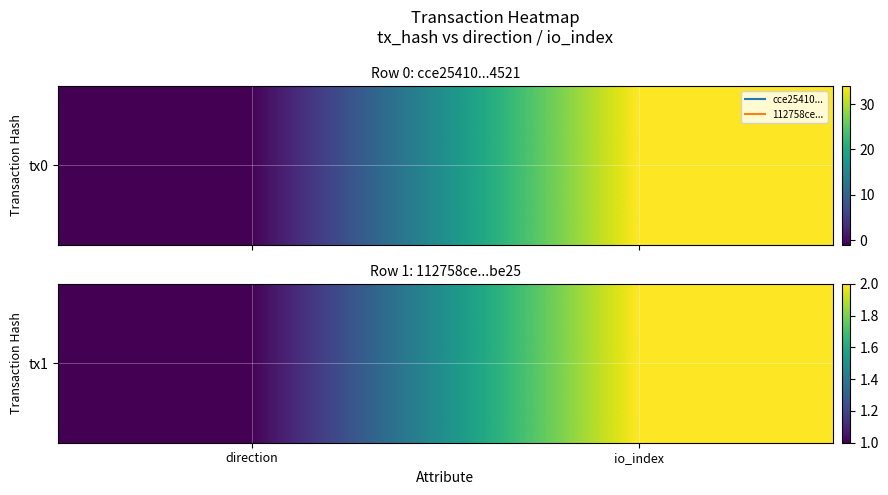

Is it true that the value at direction is 2?

False